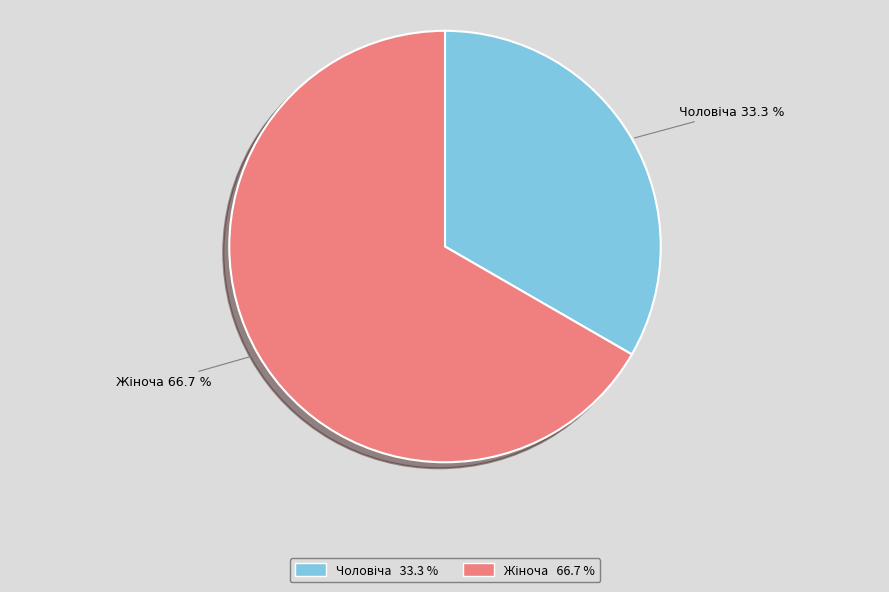

Is there a majority slice in this chart?

Yes